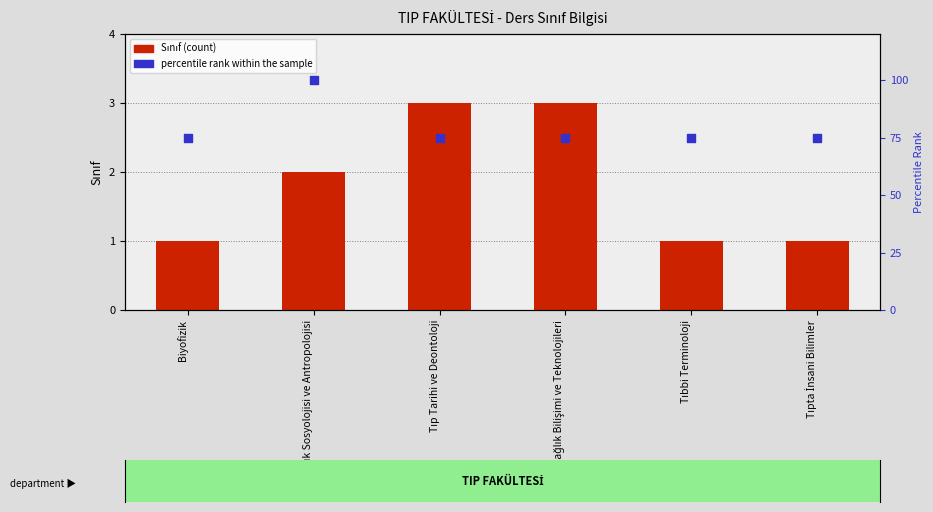

Which series has the largest total across all categories?

percentile rank within the sample